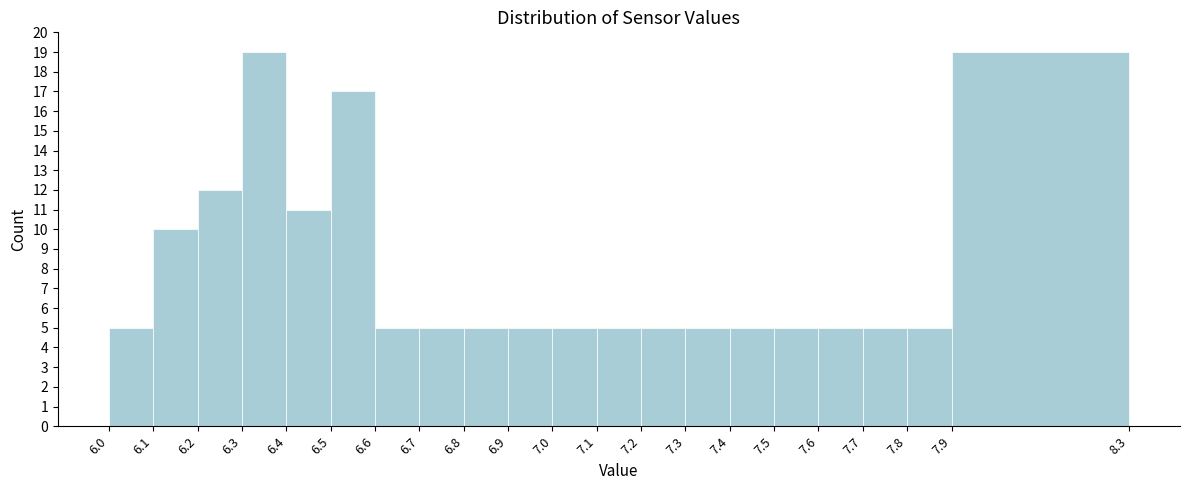

Reading left to right, transcribe this chart: for each bar, give the range it covers on the x-axis and its height. The values are not printed on the chart, so give them approximately, as read against the axis.

6.0 to 6.1: 5
6.1 to 6.2: 10
6.2 to 6.3: 12
6.3 to 6.4: 19
6.4 to 6.5: 11
6.5 to 6.6: 17
6.6 to 6.7: 5
6.7 to 6.8: 5
6.8 to 6.9: 5
6.9 to 7.0: 5
7.0 to 7.1: 5
7.1 to 7.2: 5
7.2 to 7.3: 5
7.3 to 7.4: 5
7.4 to 7.5: 5
7.5 to 7.6: 5
7.6 to 7.7: 5
7.7 to 7.8: 5
7.8 to 7.9: 5
7.9 to 8.3: 19